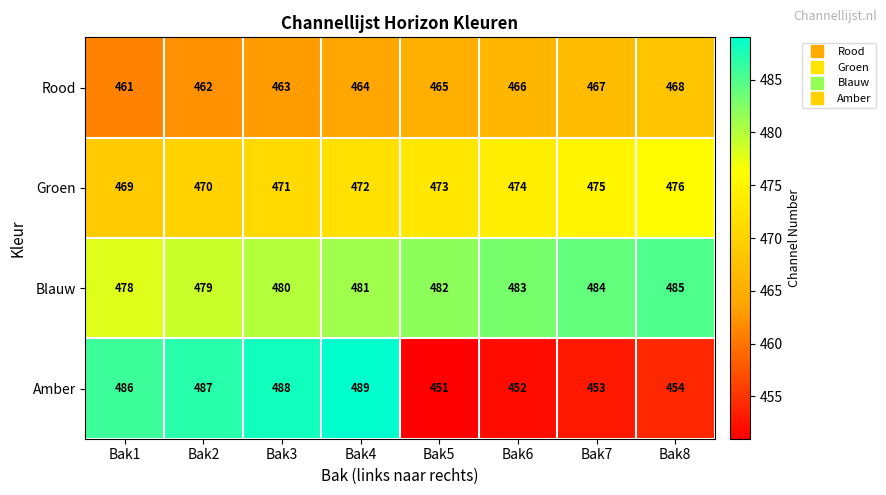

The Amber series shows 755 at Bak6. True or false?

False